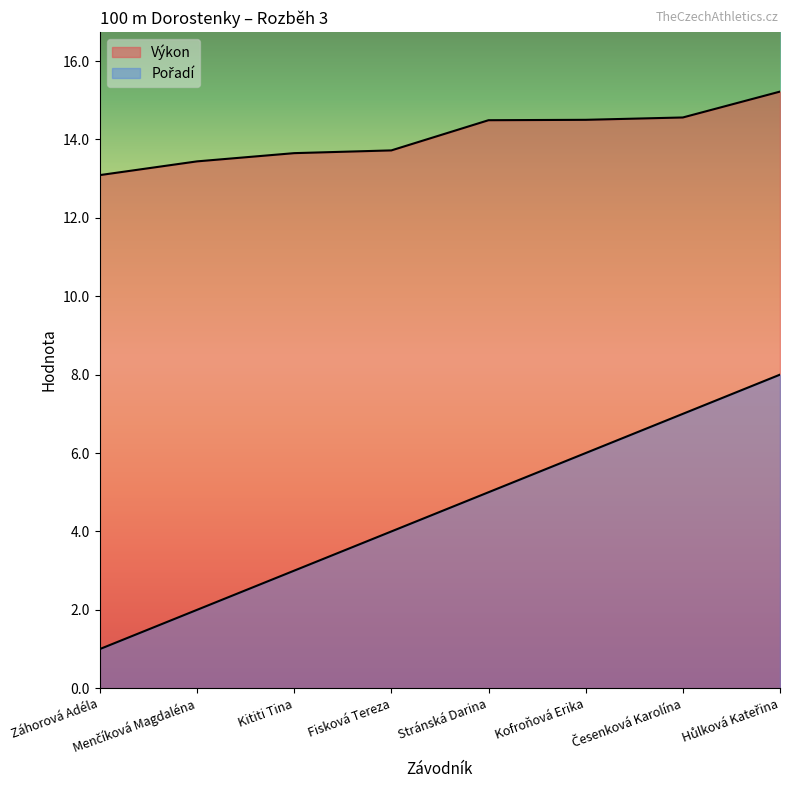

What is the label of the 1st point from the left?

Záhorová Adéla